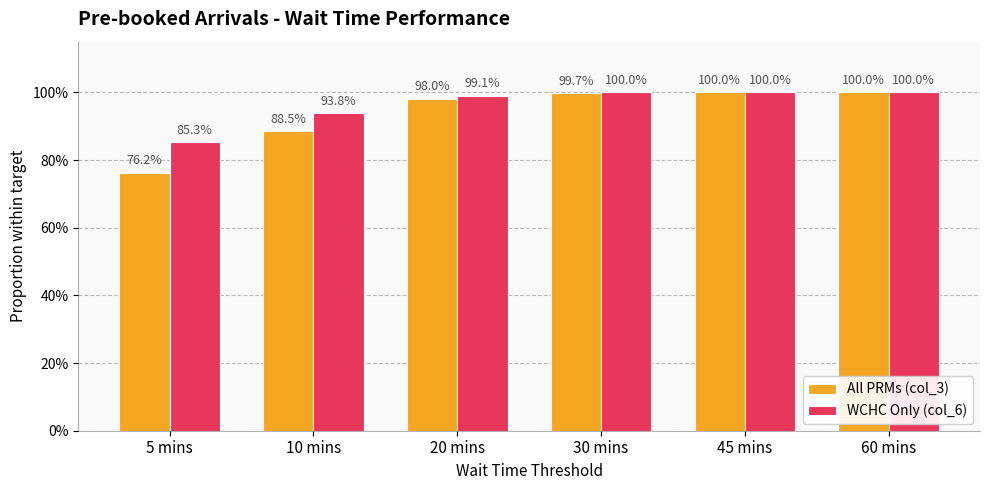

Does the chart contain stacked bars?

No